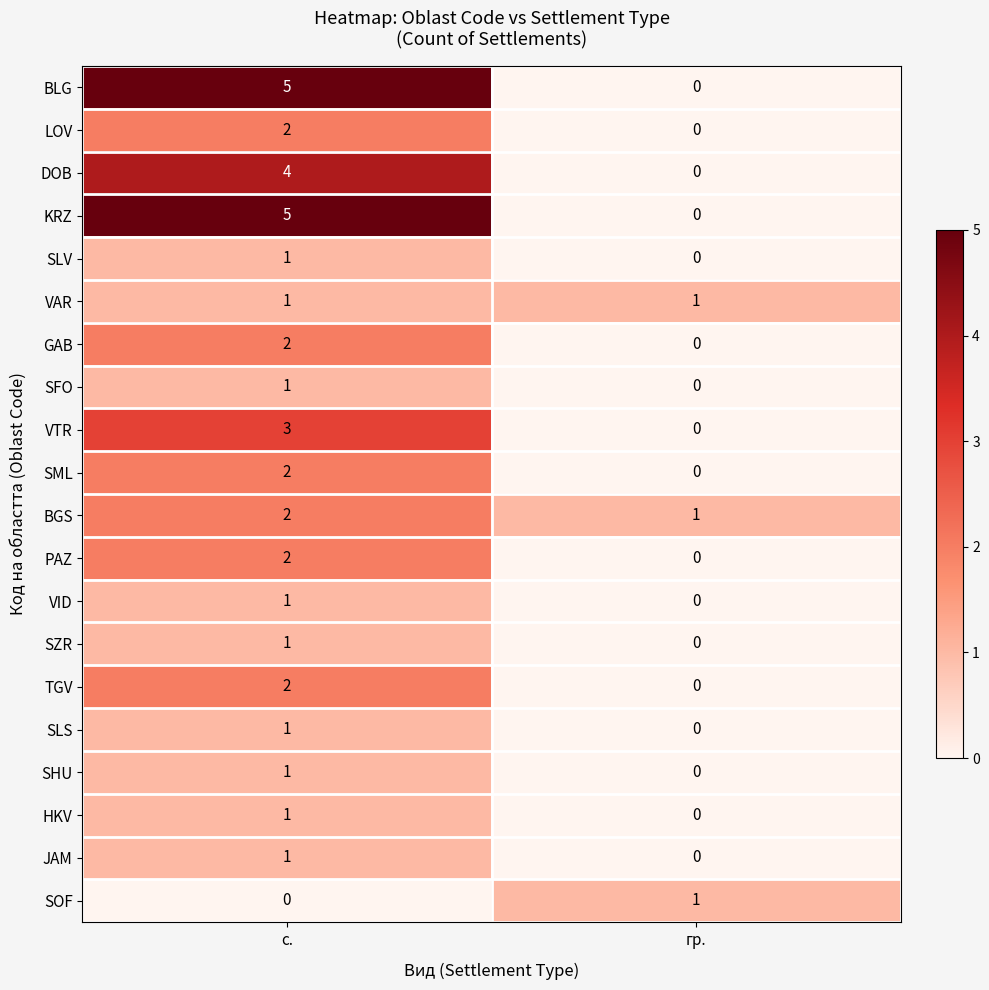

Is it true that VAR equals 0 at с.?

False